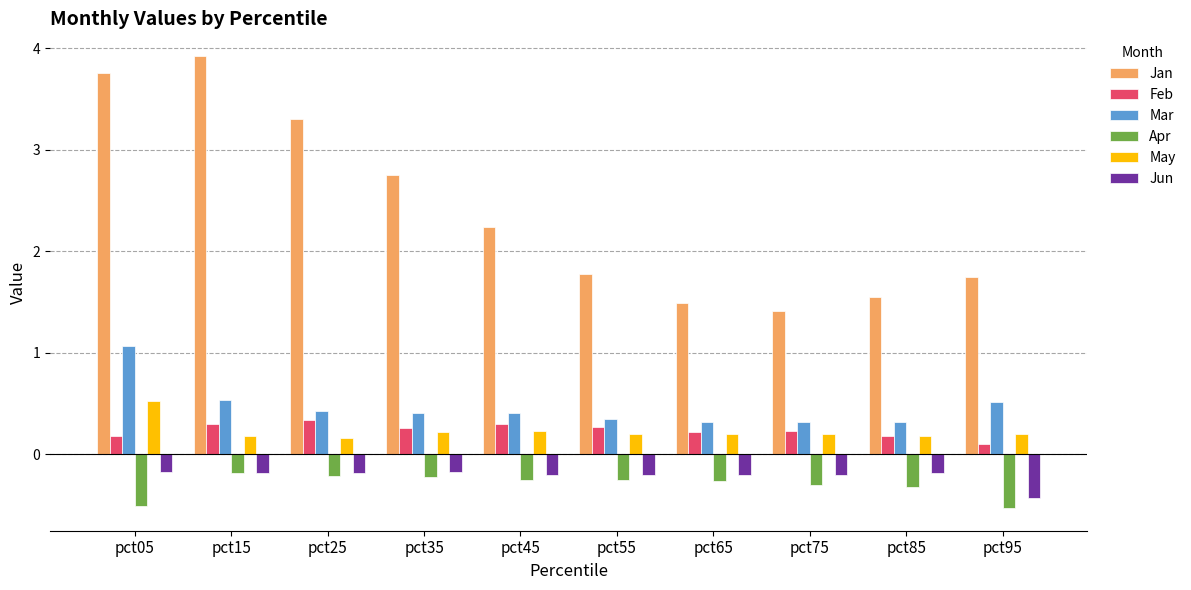

Between pct25 and pct45, which series saw the biggest shift?

Jan